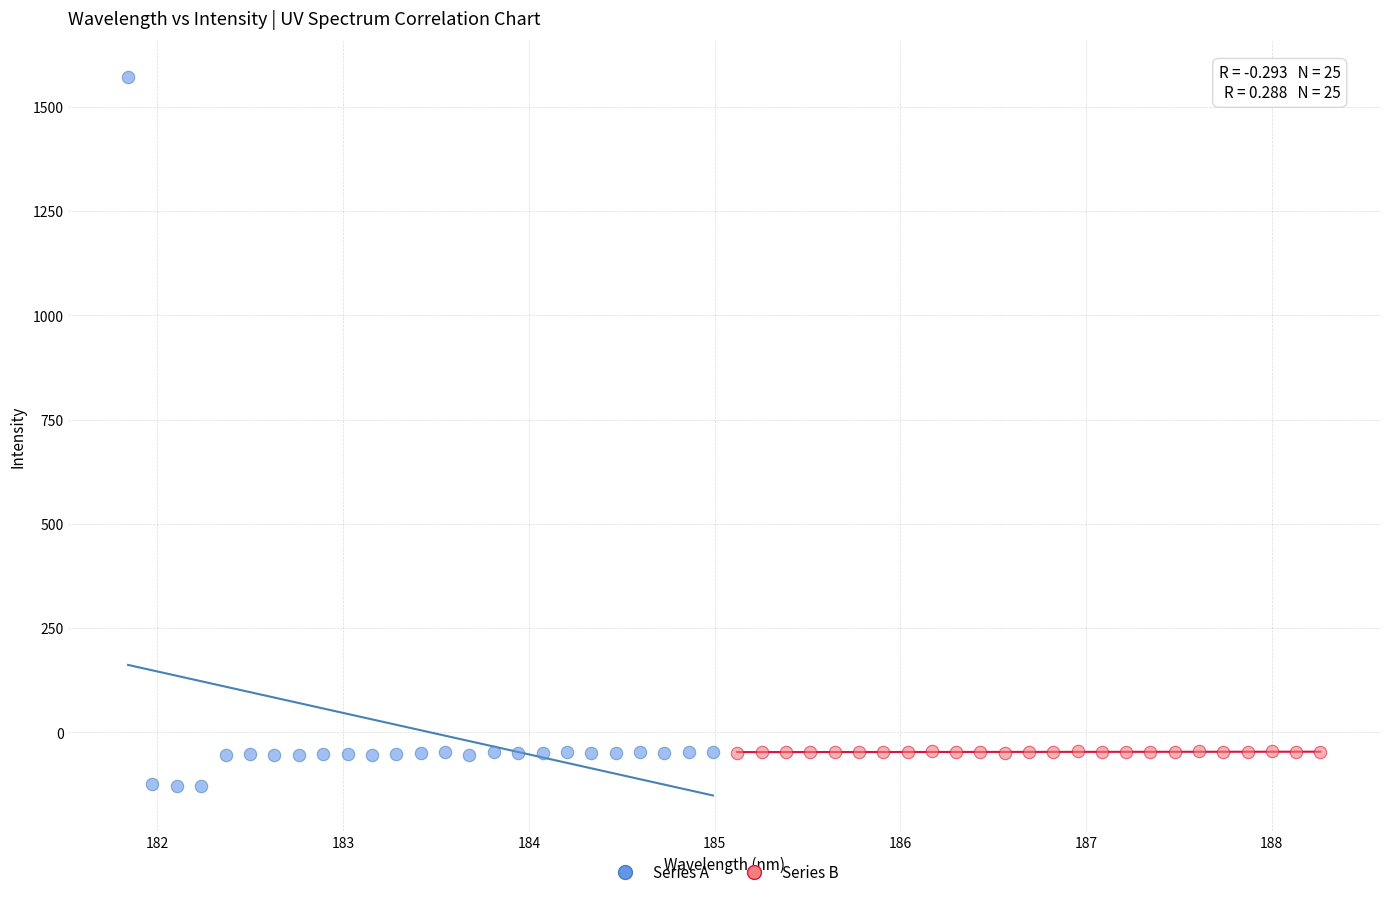

Which series has the largest Y range (max minus min)?

Series A